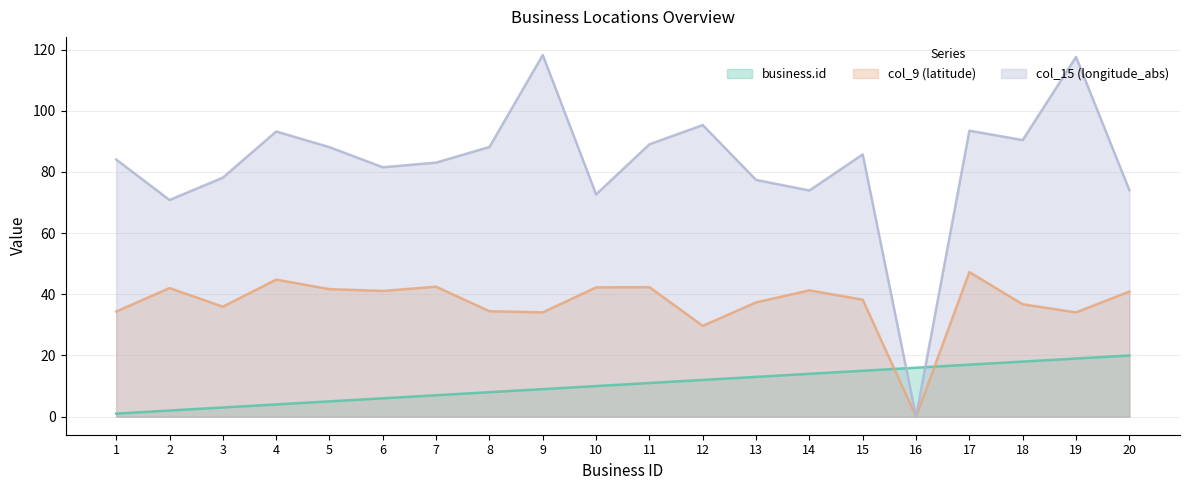

What is the value of the col_15 (longitude_abs) point at the 10th from the left?

72.7